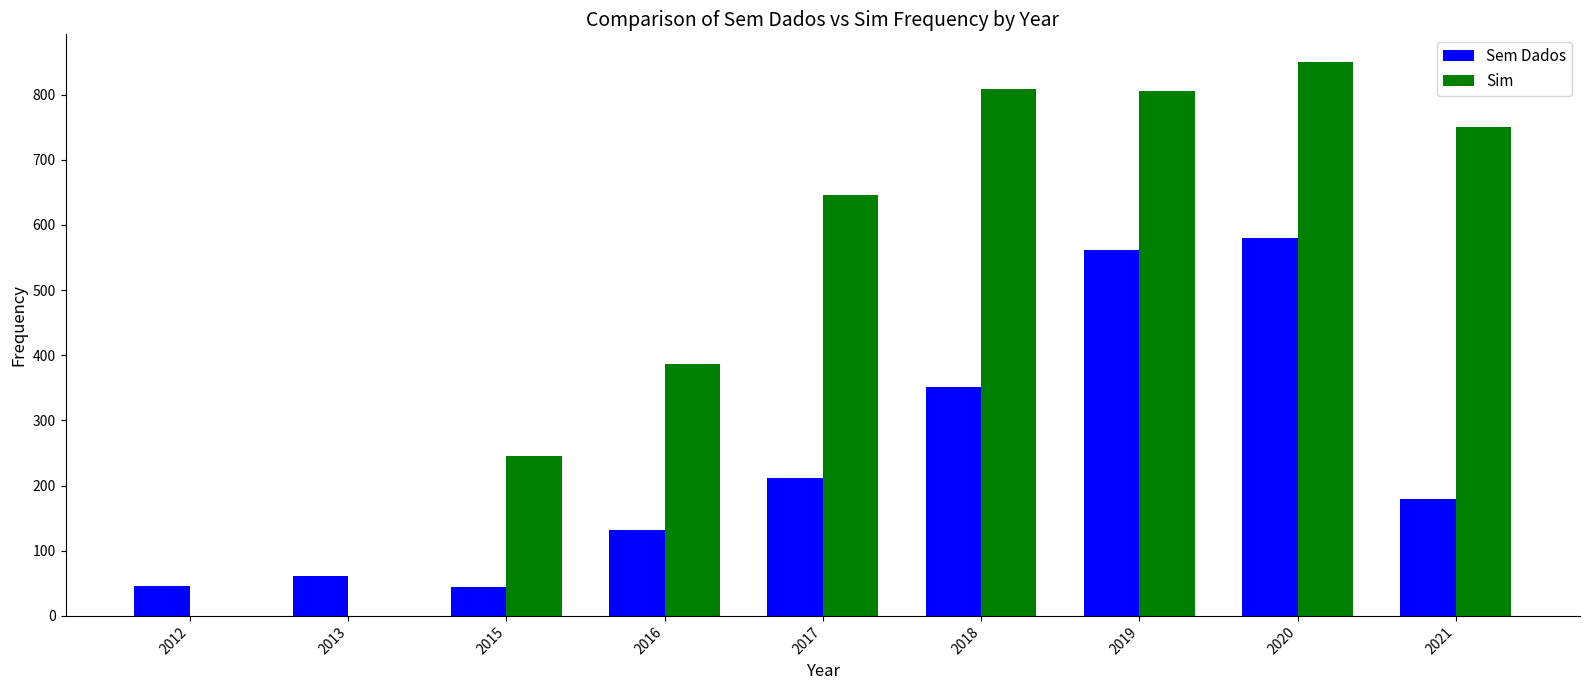

What are all the series names shown in the legend?

Sem Dados, Sim